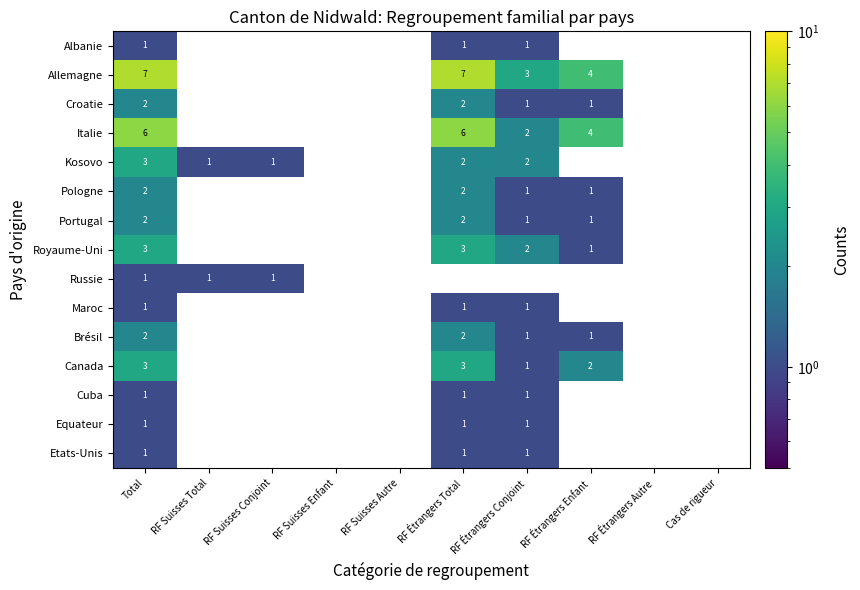

The value of Brésil at RF Étrangers Conjoint is 1. True or false?

True